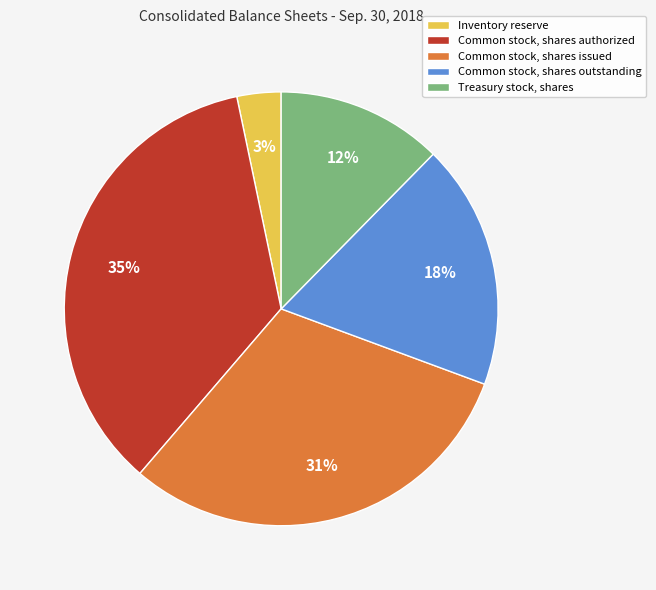

To the nearest percent, what is the combined percentage of Common stock, shares outstanding and Common stock, shares issued?

49%